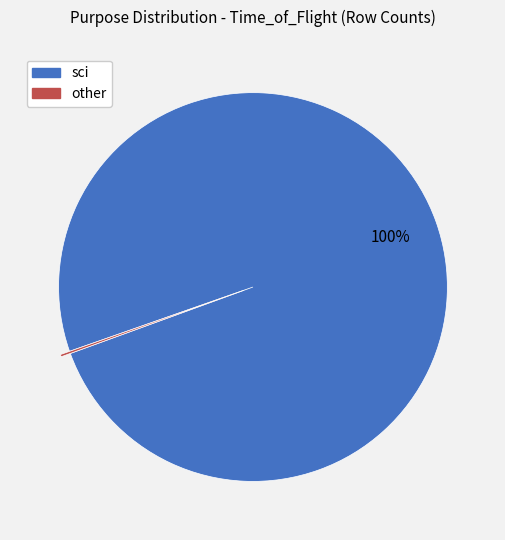

To the nearest percent, what is the average slice percentage?

50%